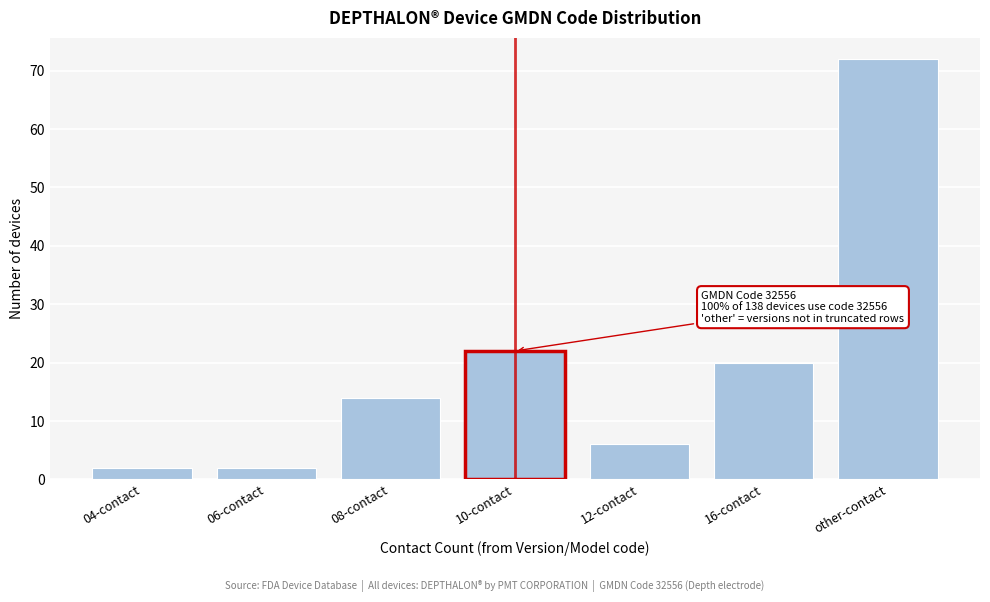

Reading left to right, transcribe all the data shown in this chart.

04-contact=2	06-contact=2	08-contact=14	10-contact=22	12-contact=6	16-contact=20	other-contact=72